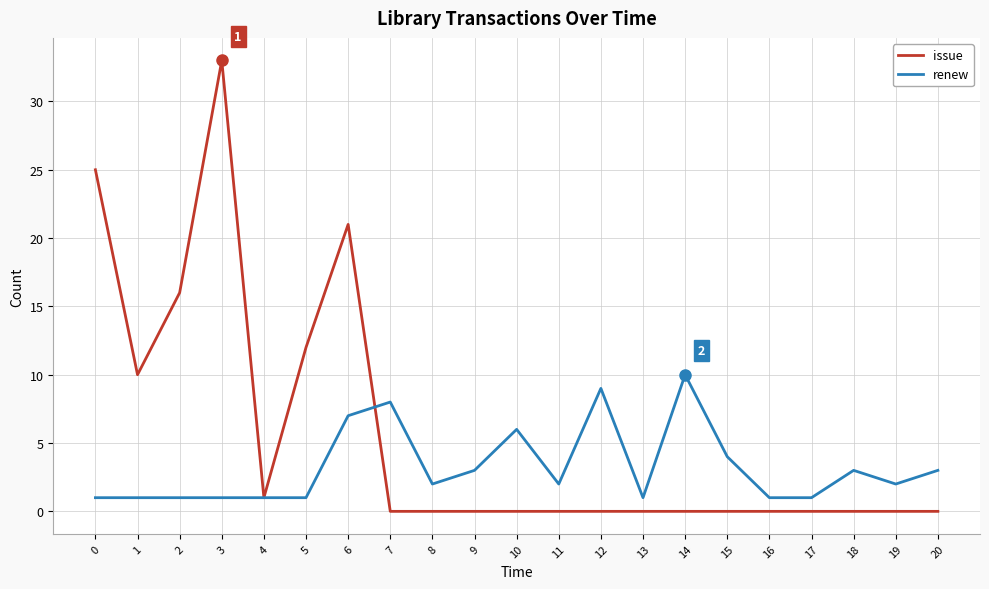

Which series has the widest spread of values?

issue